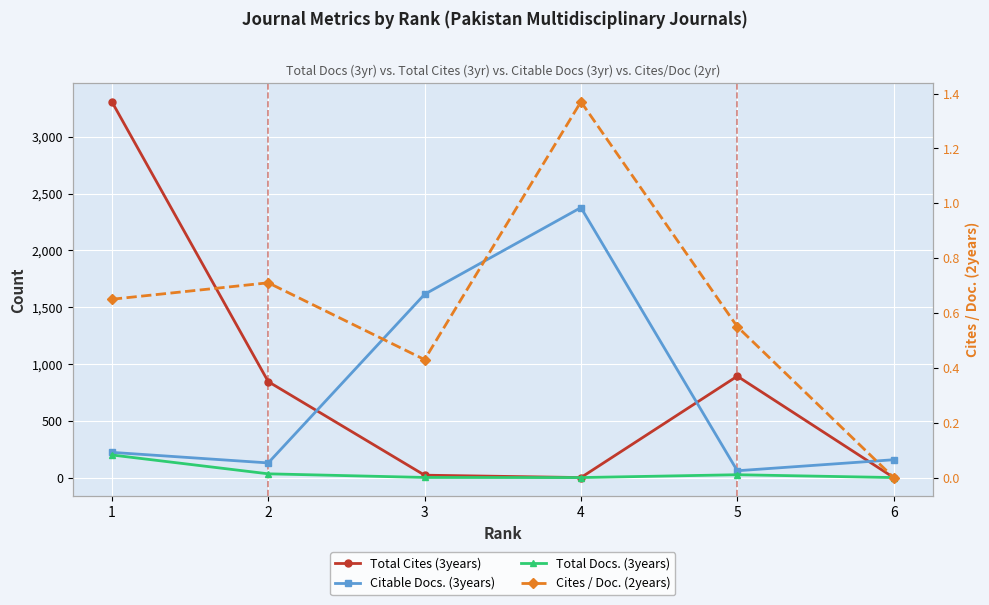

Which series has the widest spread of values?

Total Cites (3years)